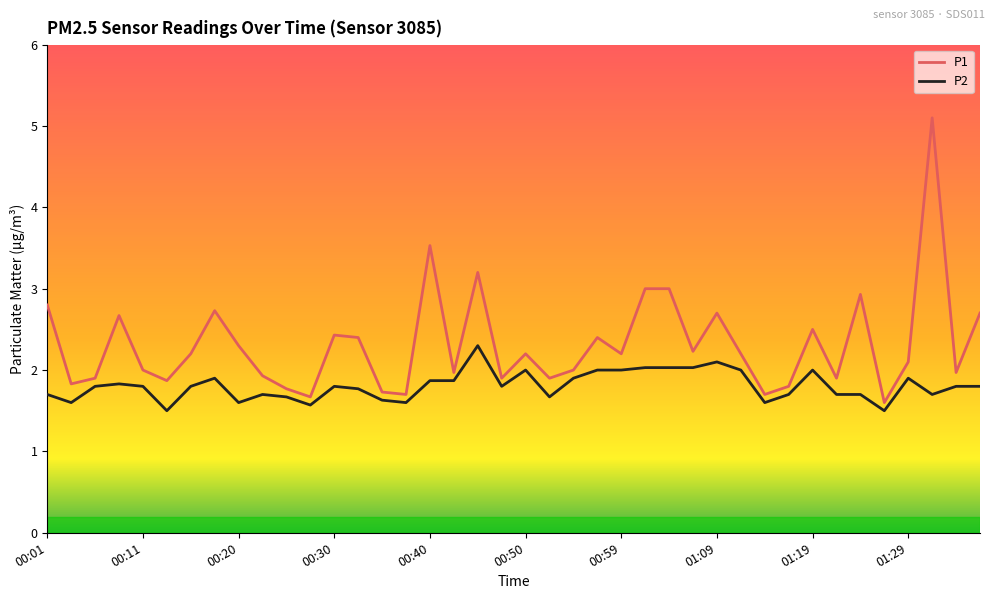

What is the minimum value shown in the chart?

1.5